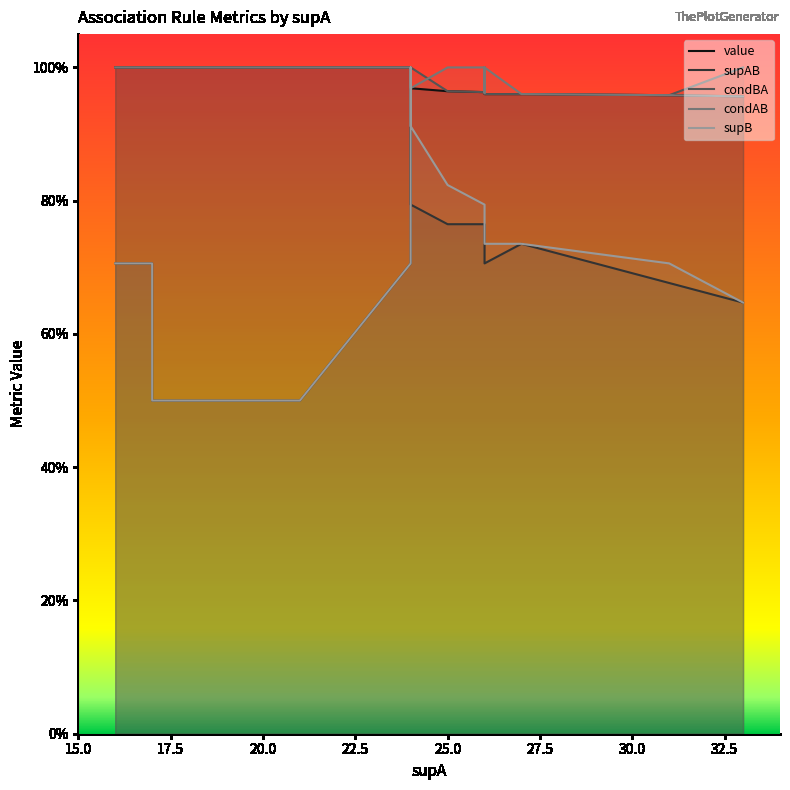

At which label does condBA reach its peak?

16